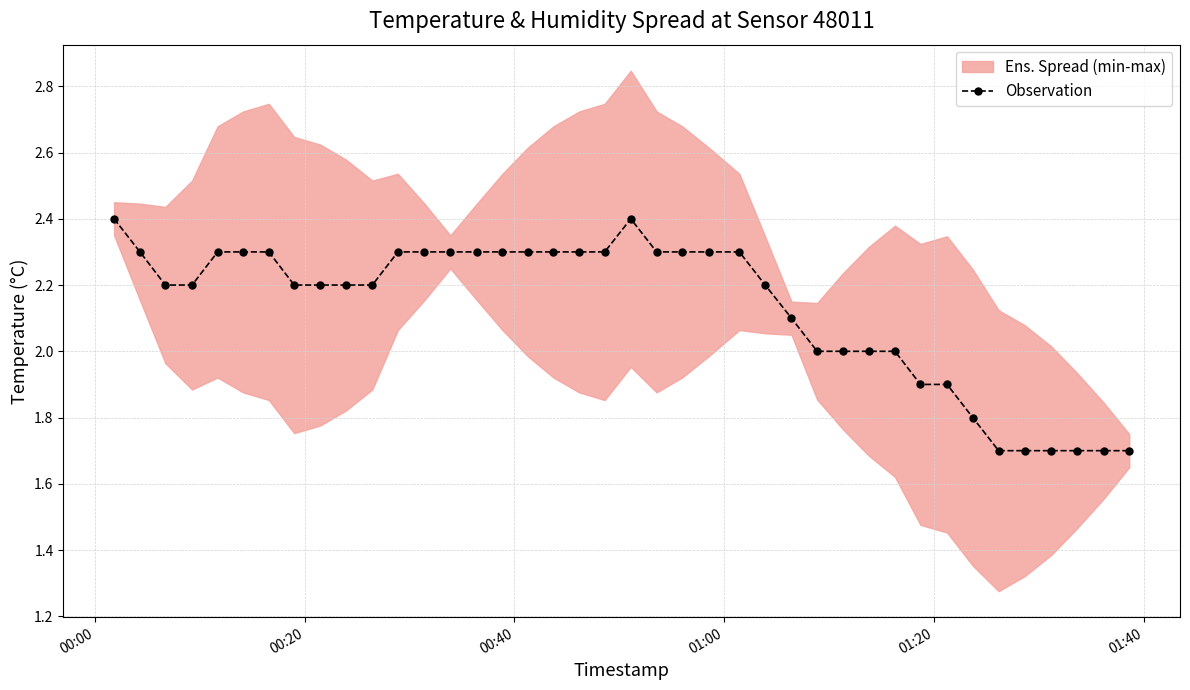

What is the highest value of the Observation series?

2.4